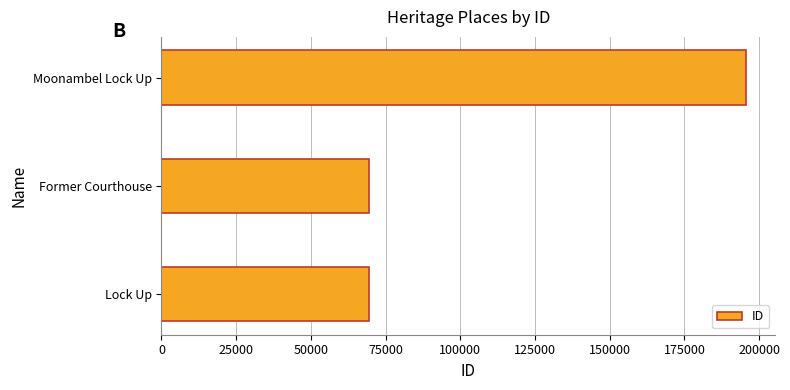

What is the difference between the maximum and second lowest values?

126134